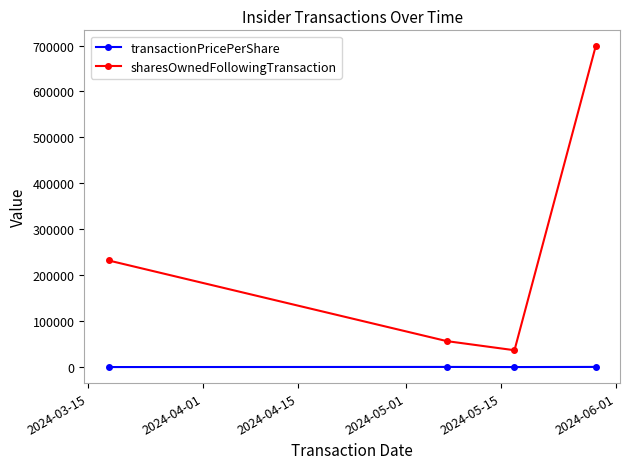

What is the sum of all transactionPricePerShare values?

621.3